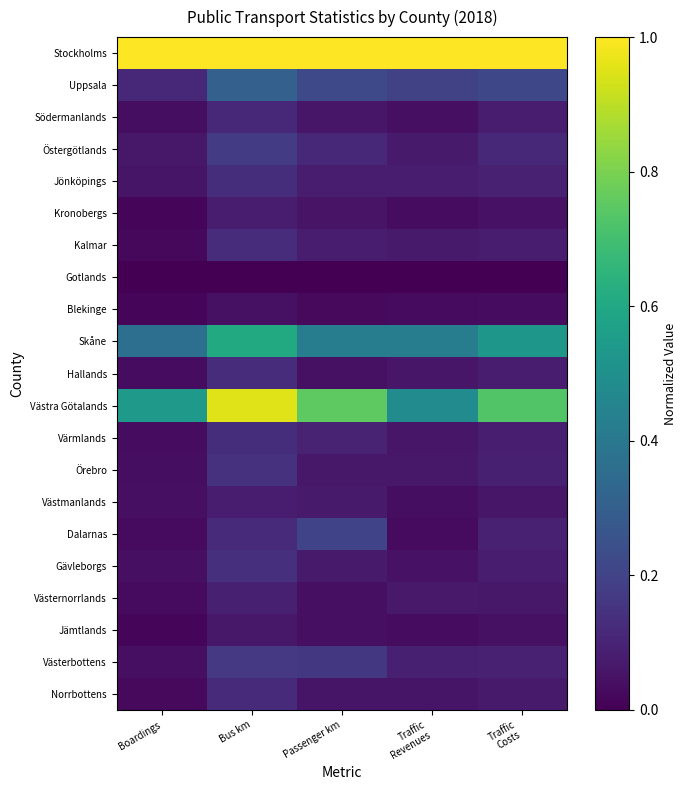

List the labels in order of Örebro value, smallest first.

Boardings, Passenger km, Traffic Revenues, Traffic Costs, Bus km